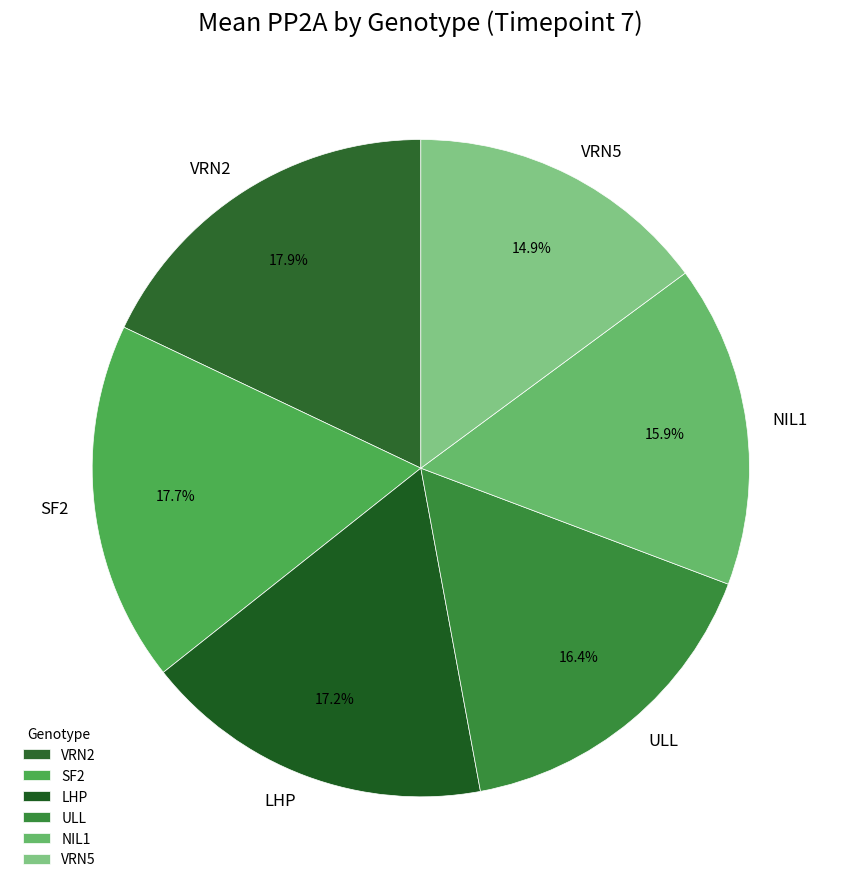

What portion of the pie excludes ULL?

83.6%